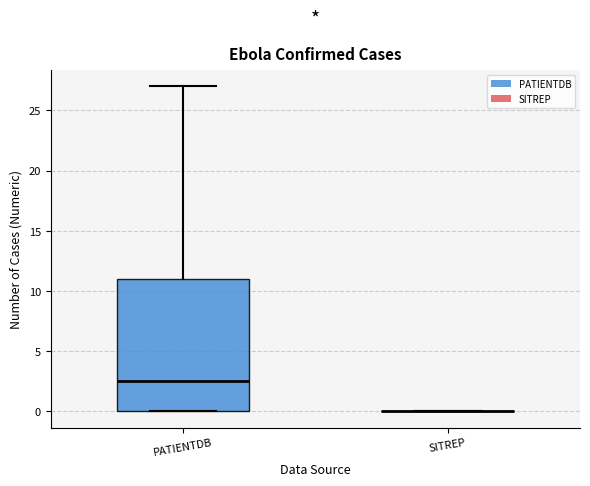

Reading left to right, transcribe this box plot: for each box, give where its median line is, the range the box spans, and where its two whiskers end, as read against the y-axis. The values are not printed on the chart, so give them approximately, as read against the axis.

PATIENTDB: median 2.5, box 0.0 to 11.0, whiskers 0.0 to 27.0
SITREP: box collapsed to a line at 0.0, whiskers 0.0 to 0.0